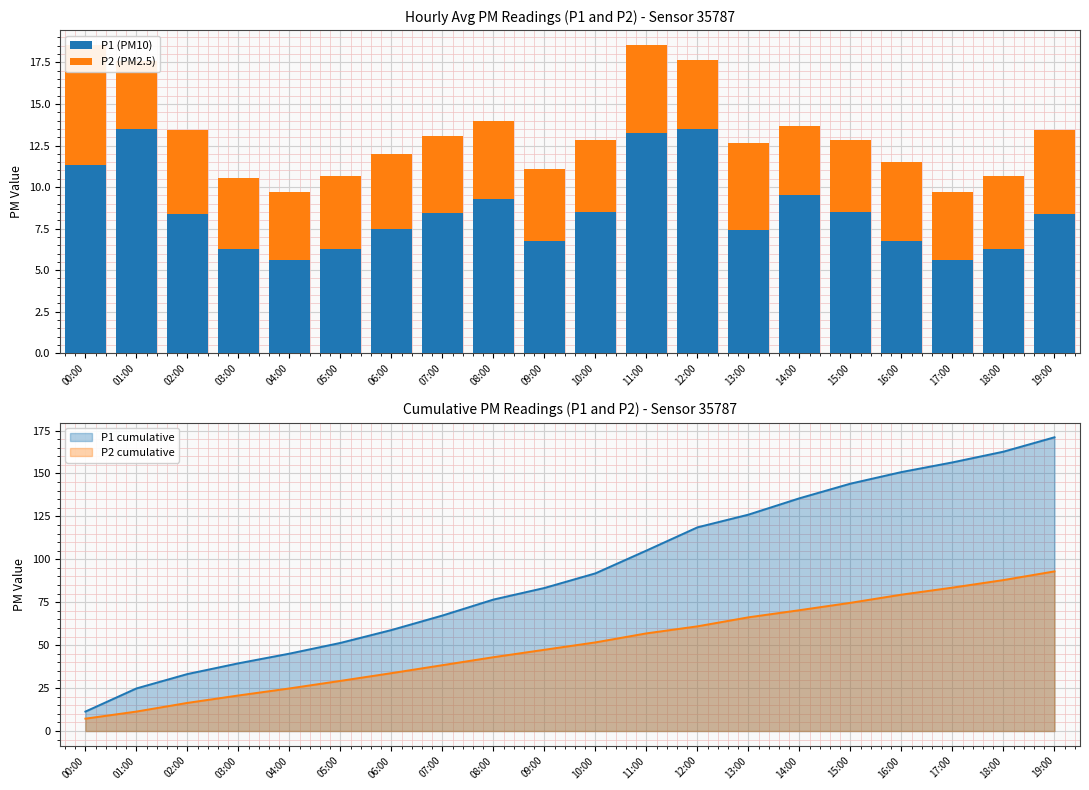

What is the total value across all series at 05:00?

91.2